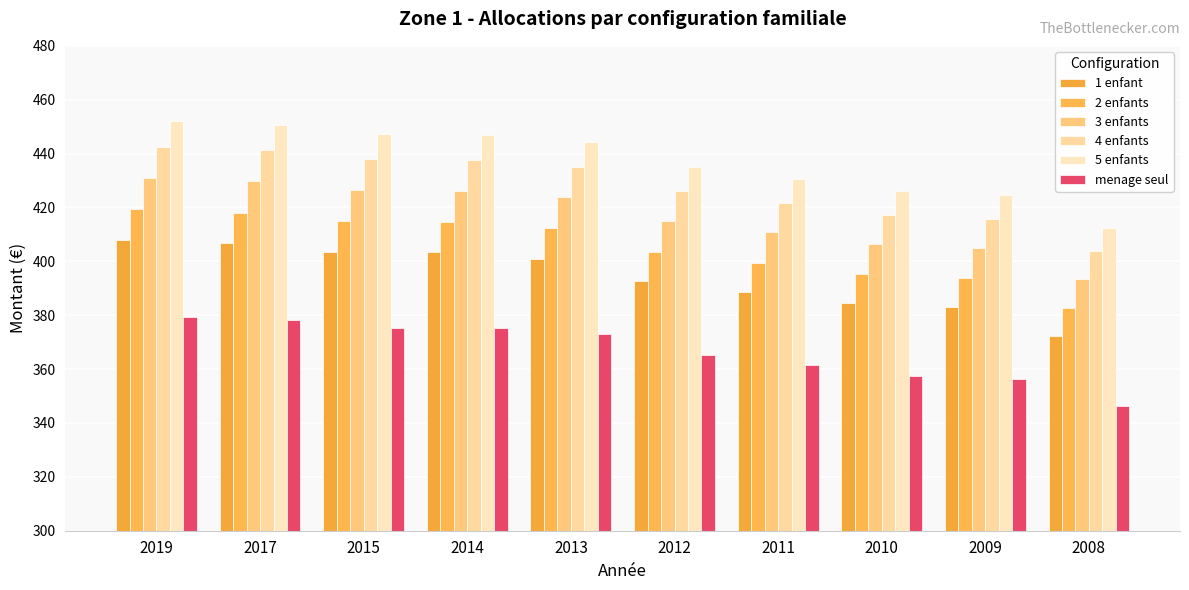

How many data points in menage seul are above 372?

5